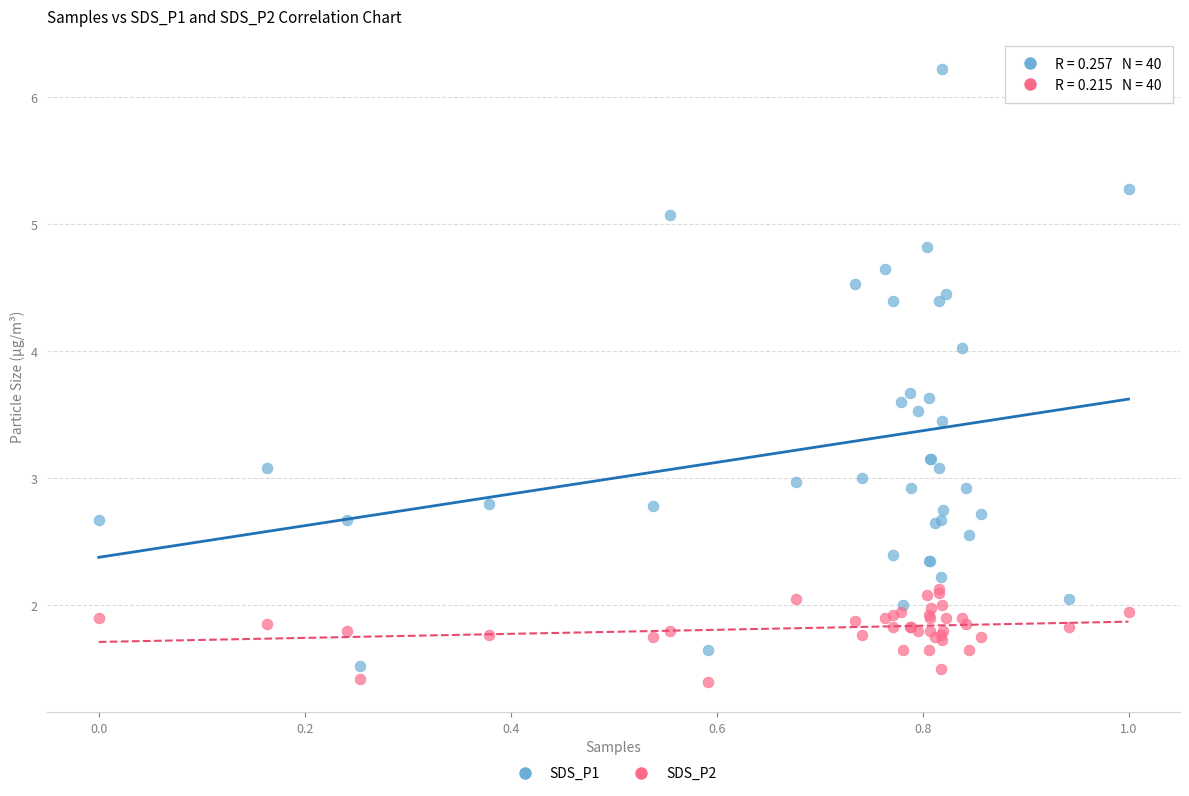

Which series contains the highest Y value?

SDS_P1